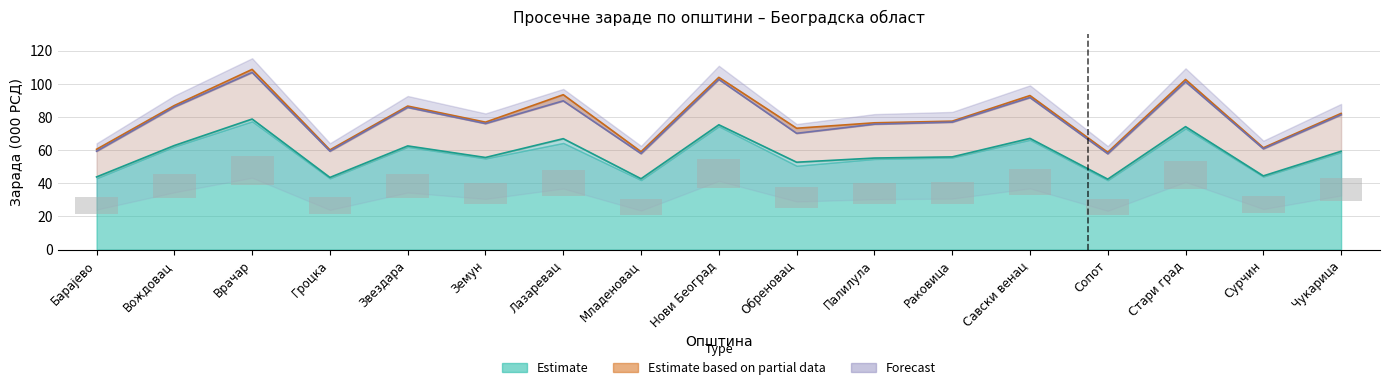

What is the label of the 3rd bar from the left?

Врачар